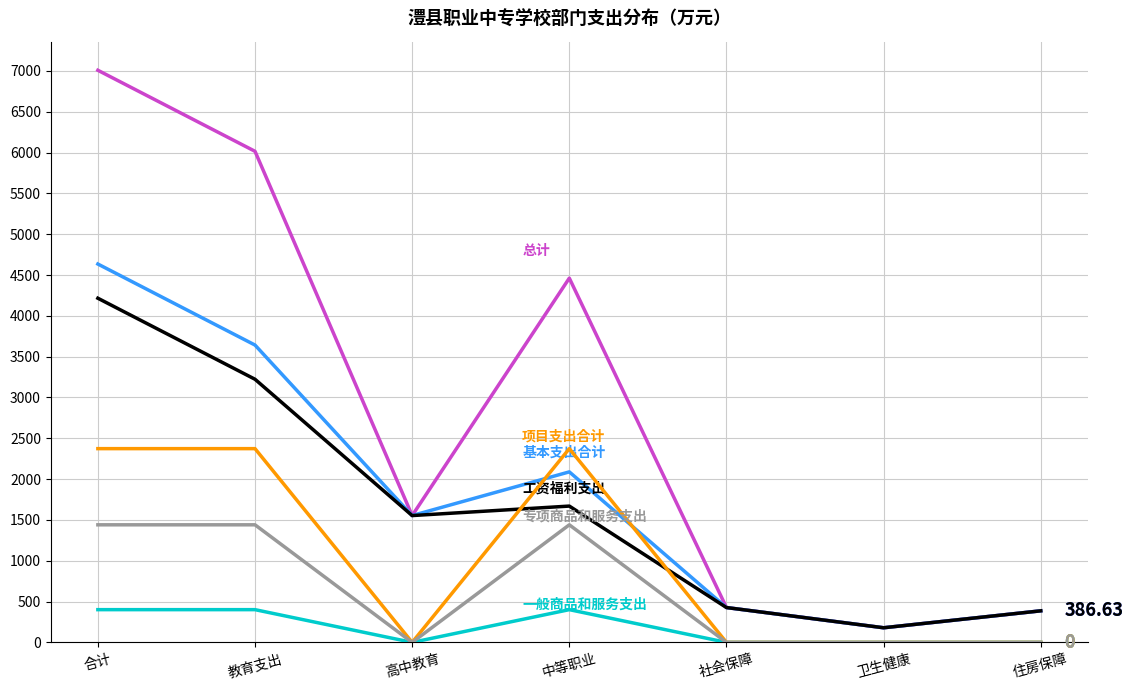

What is the total value across all series at 卫生健康?

537.5